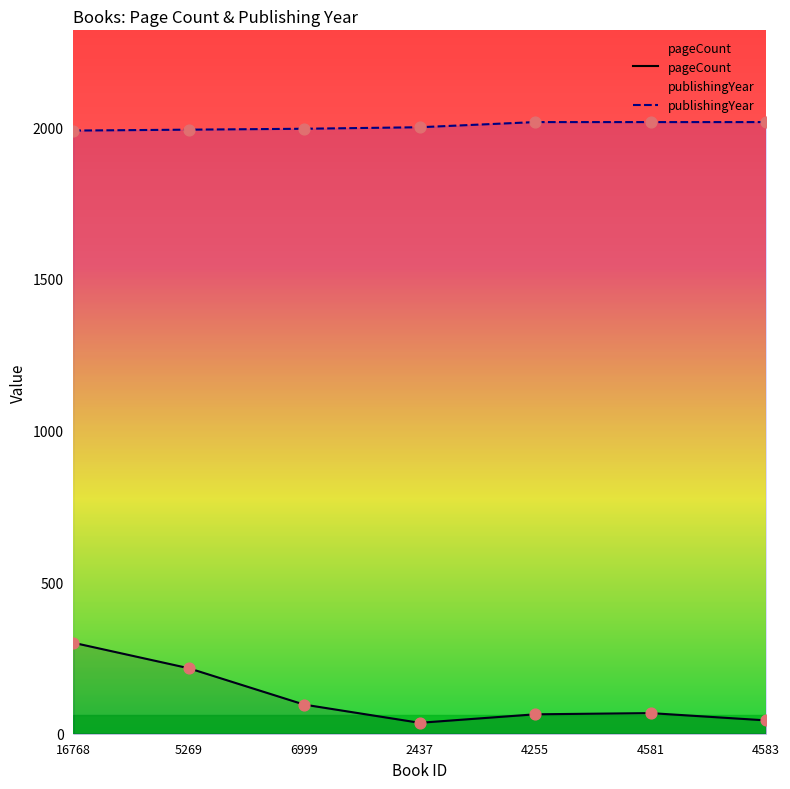

At which category is the sum across all series the highest?

16768